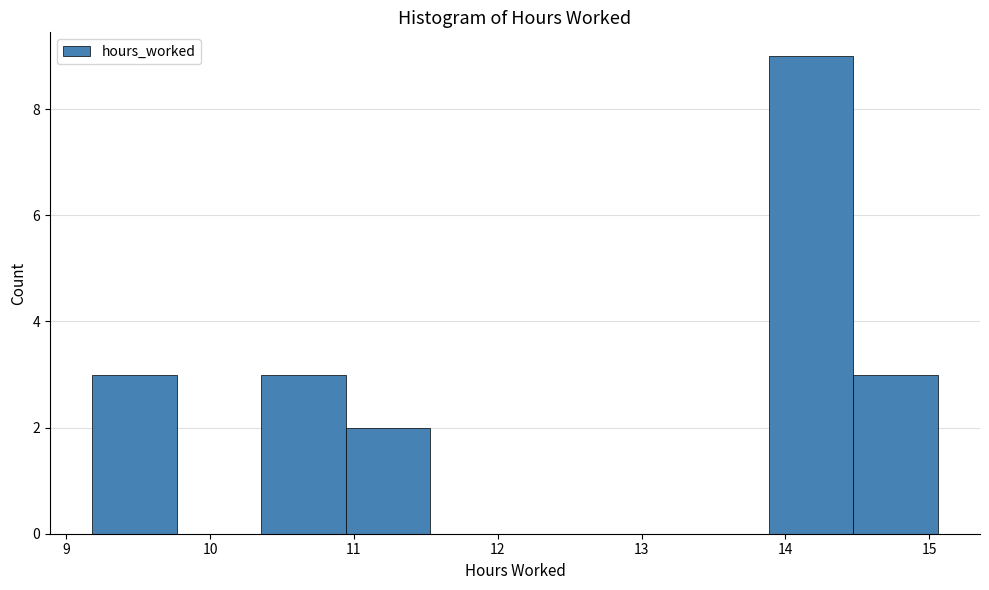

Which range on the x-axis has the tallest bar?

13.9 to 14.5